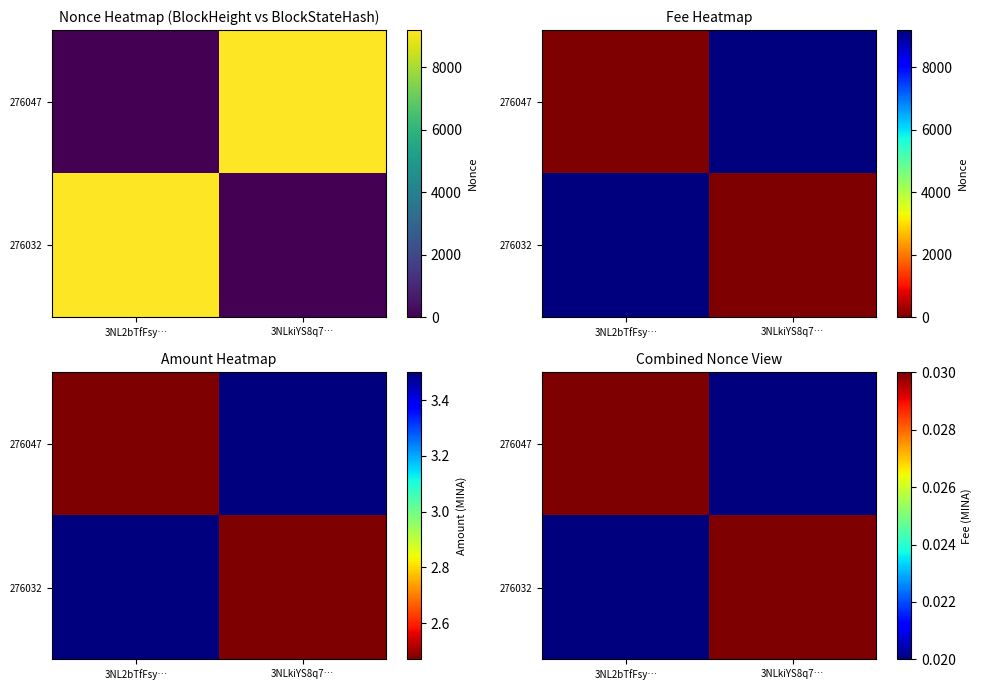

How many categories are shown in the chart?

2